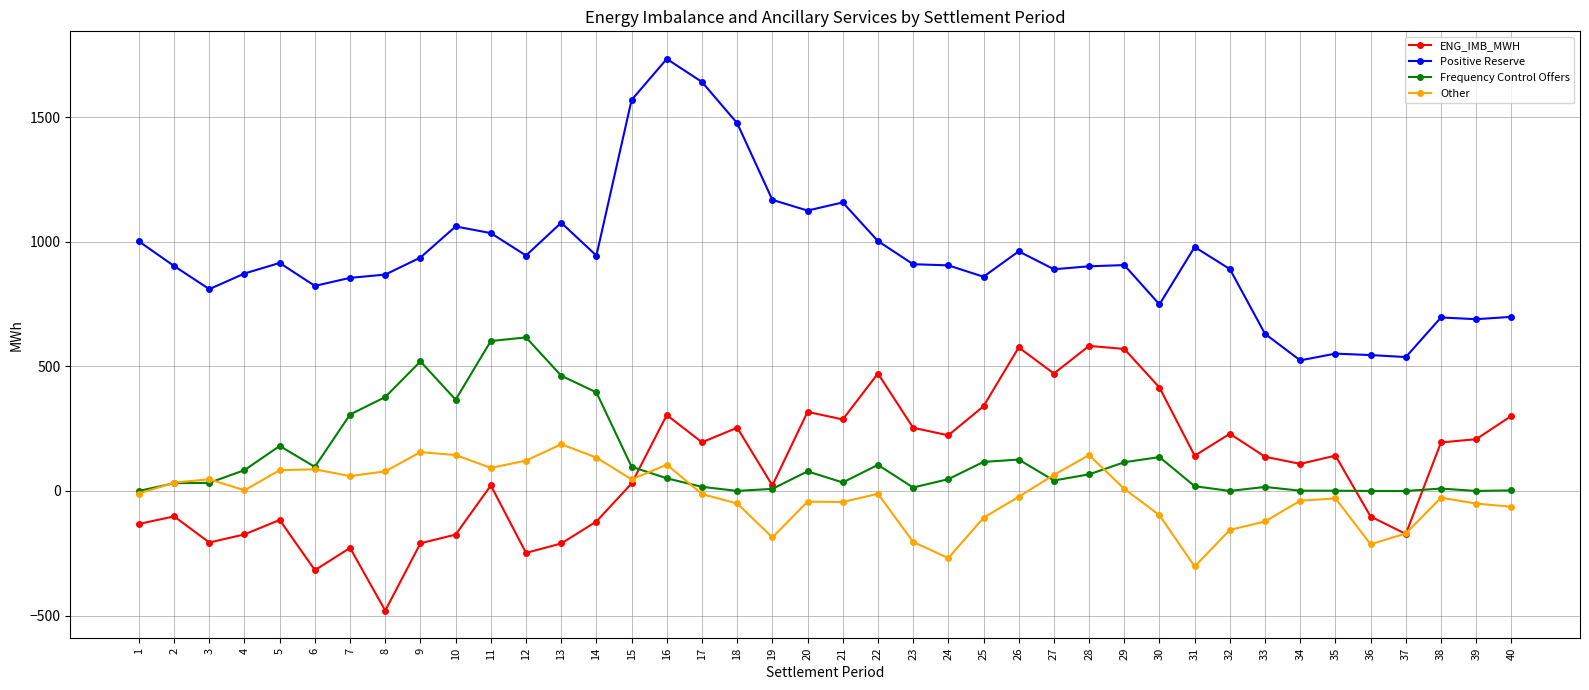

Which series has the largest range (max minus min)?

Positive Reserve